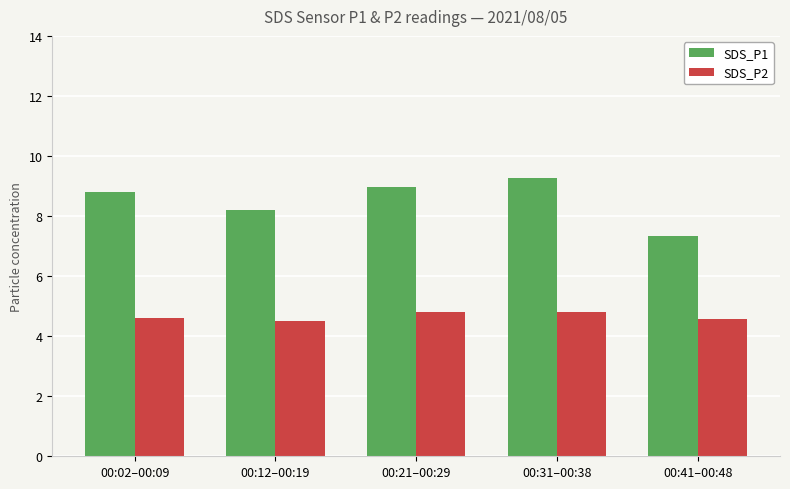

Count the number of data series in this chart.

2